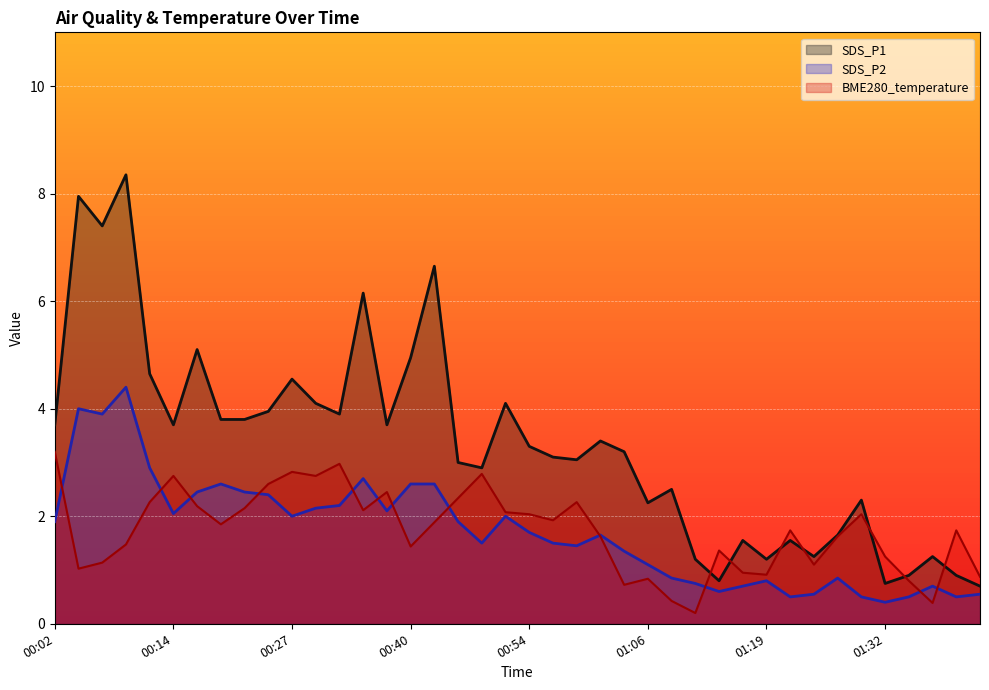

Which category has the lowest value across all series?

01:11